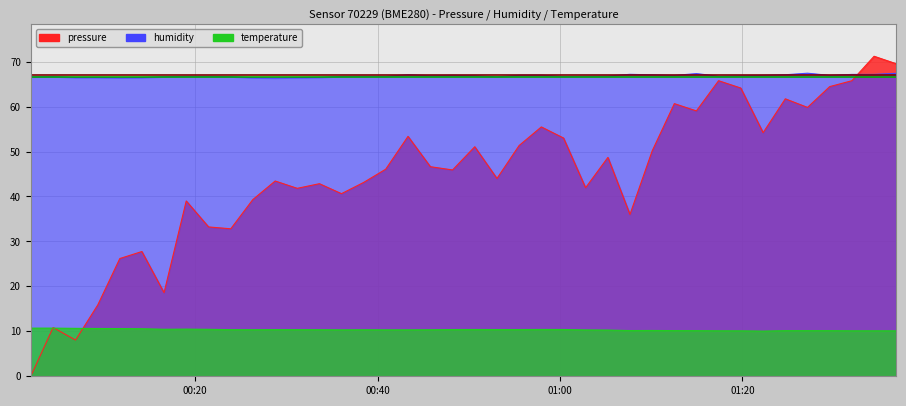

How many interior local valleys does the temperature series have?

5